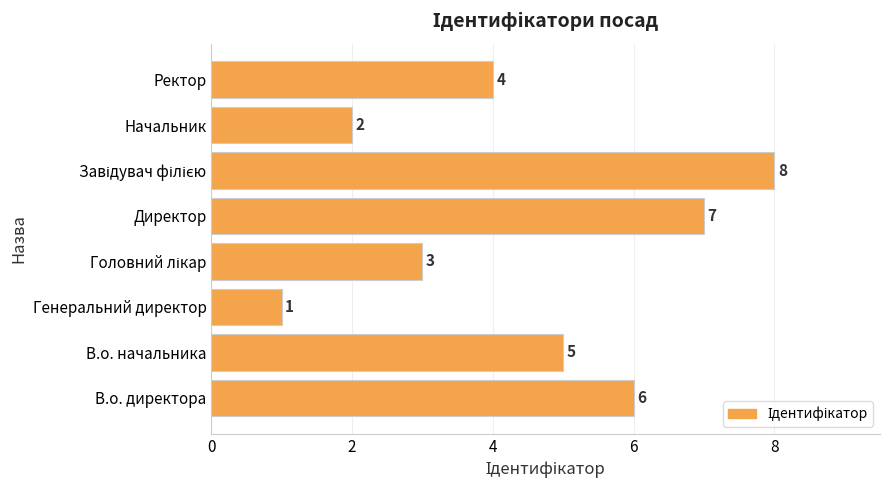

What is the ratio of the value at Начальник to the value at Генеральний директор?

2.0